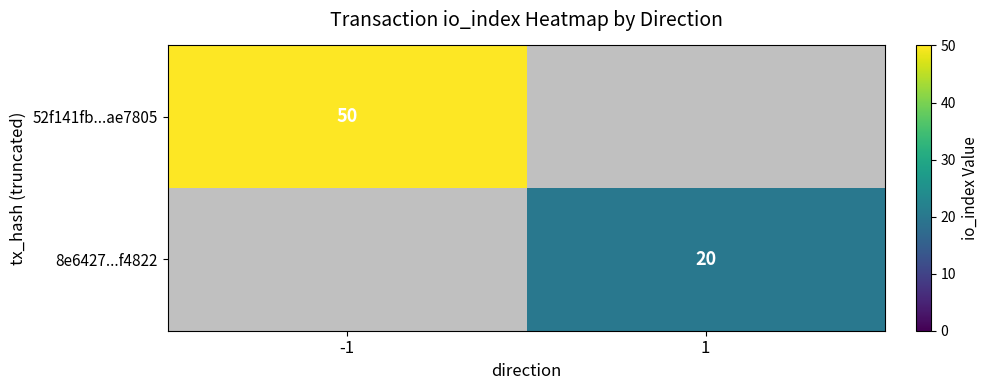

Is it true that 52f141fb...ae7805 equals 50 at -1?

True